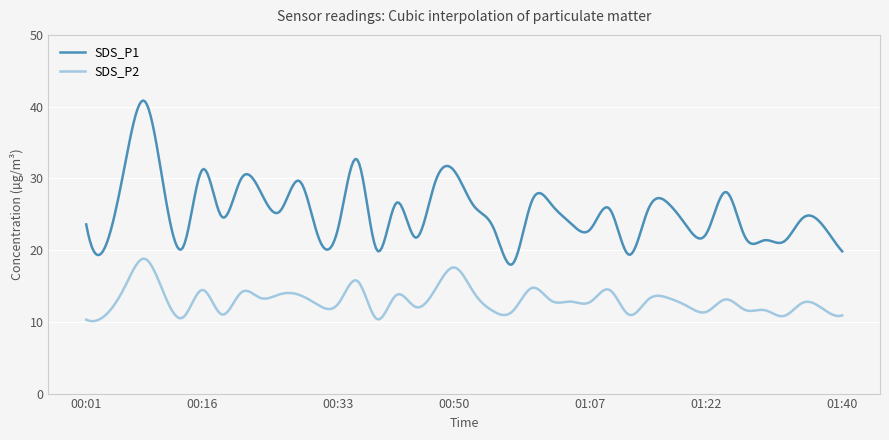

True or false: SDS_P1 and SDS_P2 intersect in this chart.

False